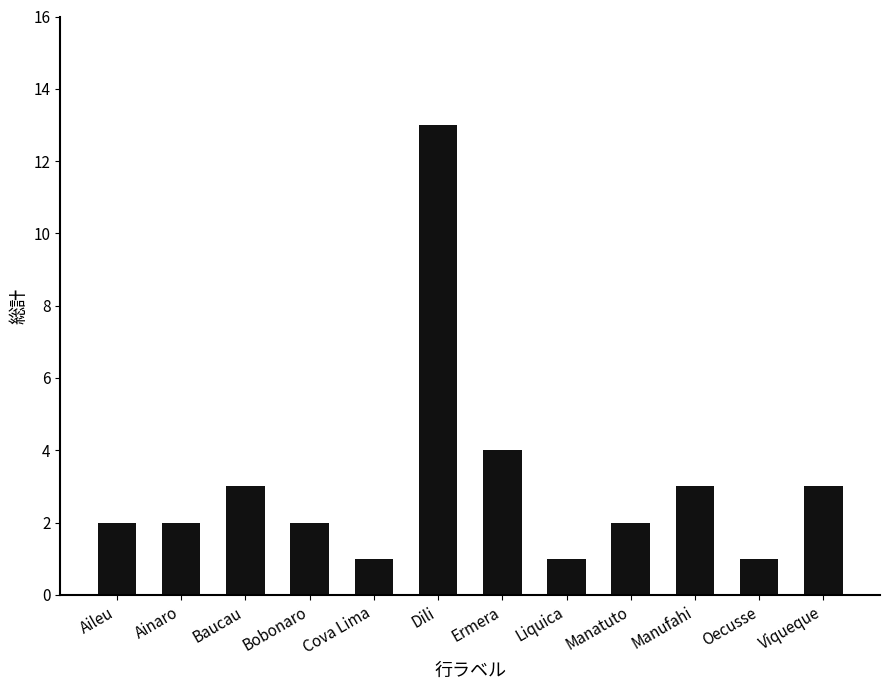

What position from the left is Manatuto?

9